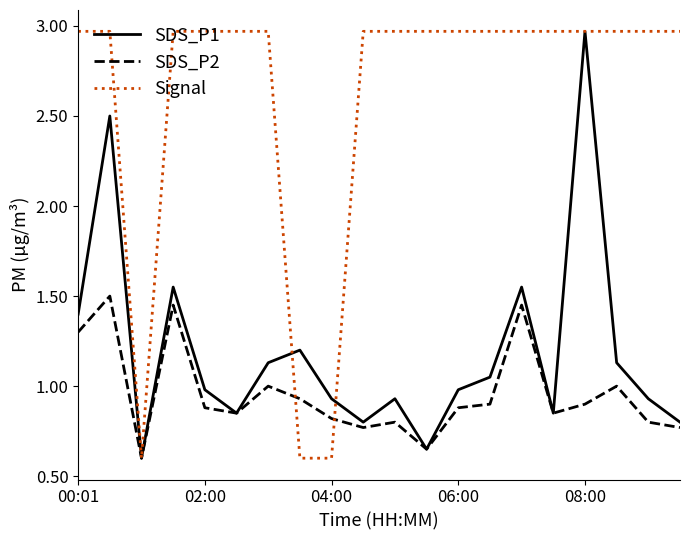

What is the lowest value of the SDS_P1 series?

0.6